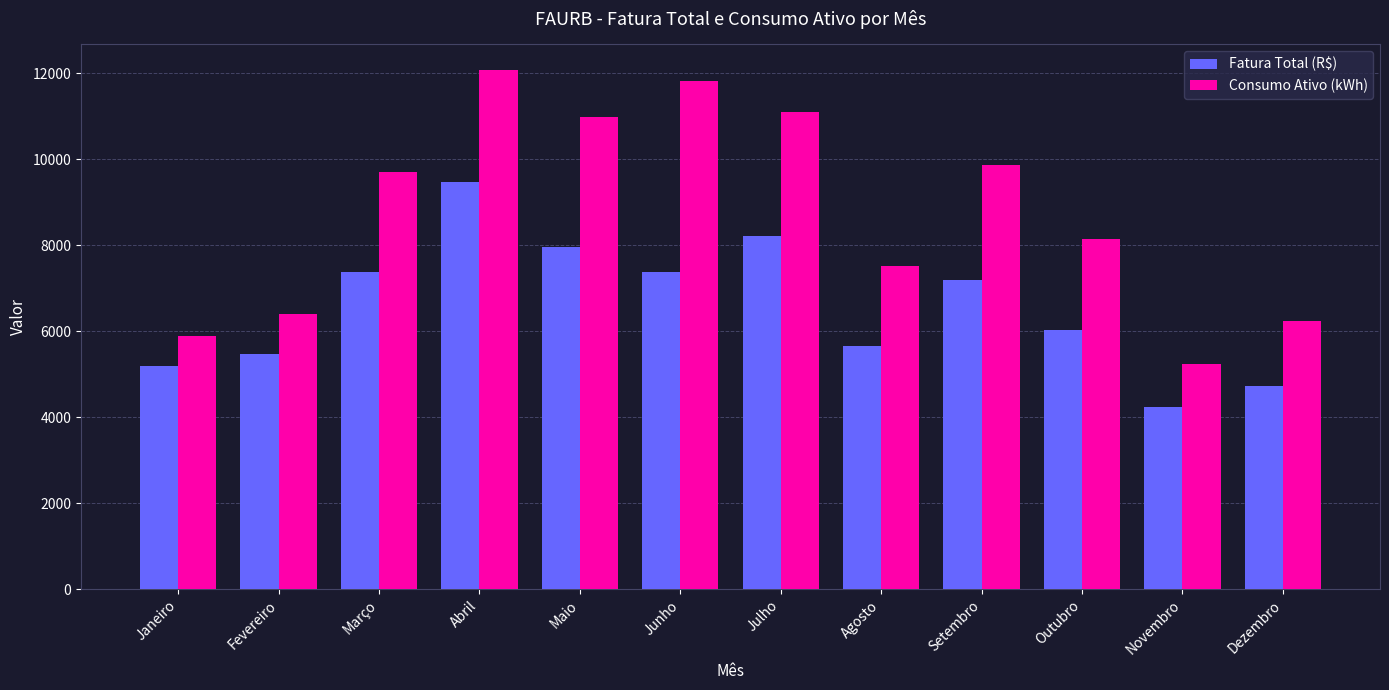

At which label is Consumo Ativo (kWh) closest to 8656?

Outubro